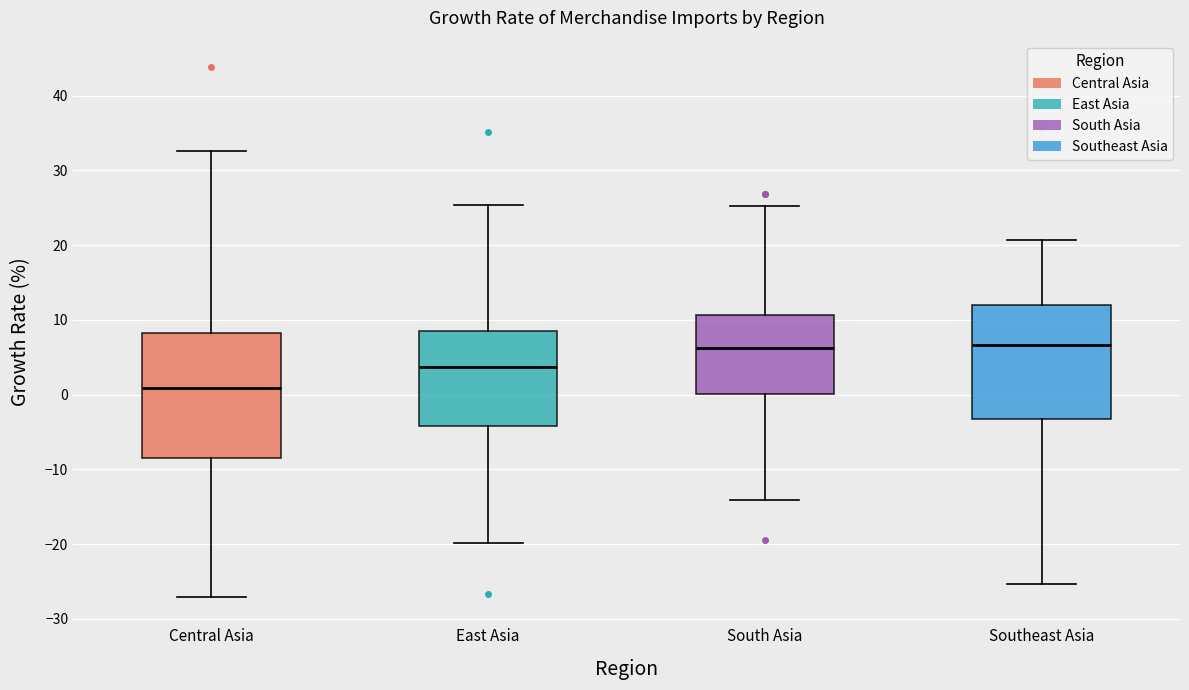

Reading left to right, transcribe this box plot: for each box, give where its median line is, the range the box spans, and where its two whiskers end, as read against the y-axis. The values are not printed on the chart, so give them approximately, as read against the axis.

Central Asia: median 1, box -9 to 8, whiskers -27 to 33
East Asia: median 4, box -4 to 9, whiskers -20 to 25
South Asia: median 6, box 0 to 11, whiskers -14 to 25
Southeast Asia: median 7, box -3 to 12, whiskers -25 to 21